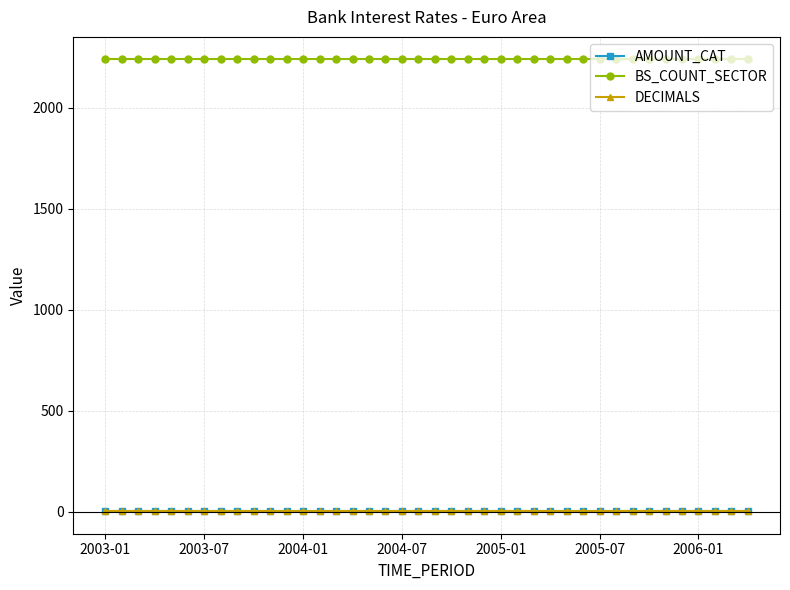

What is the maximum value shown in the chart?

2240